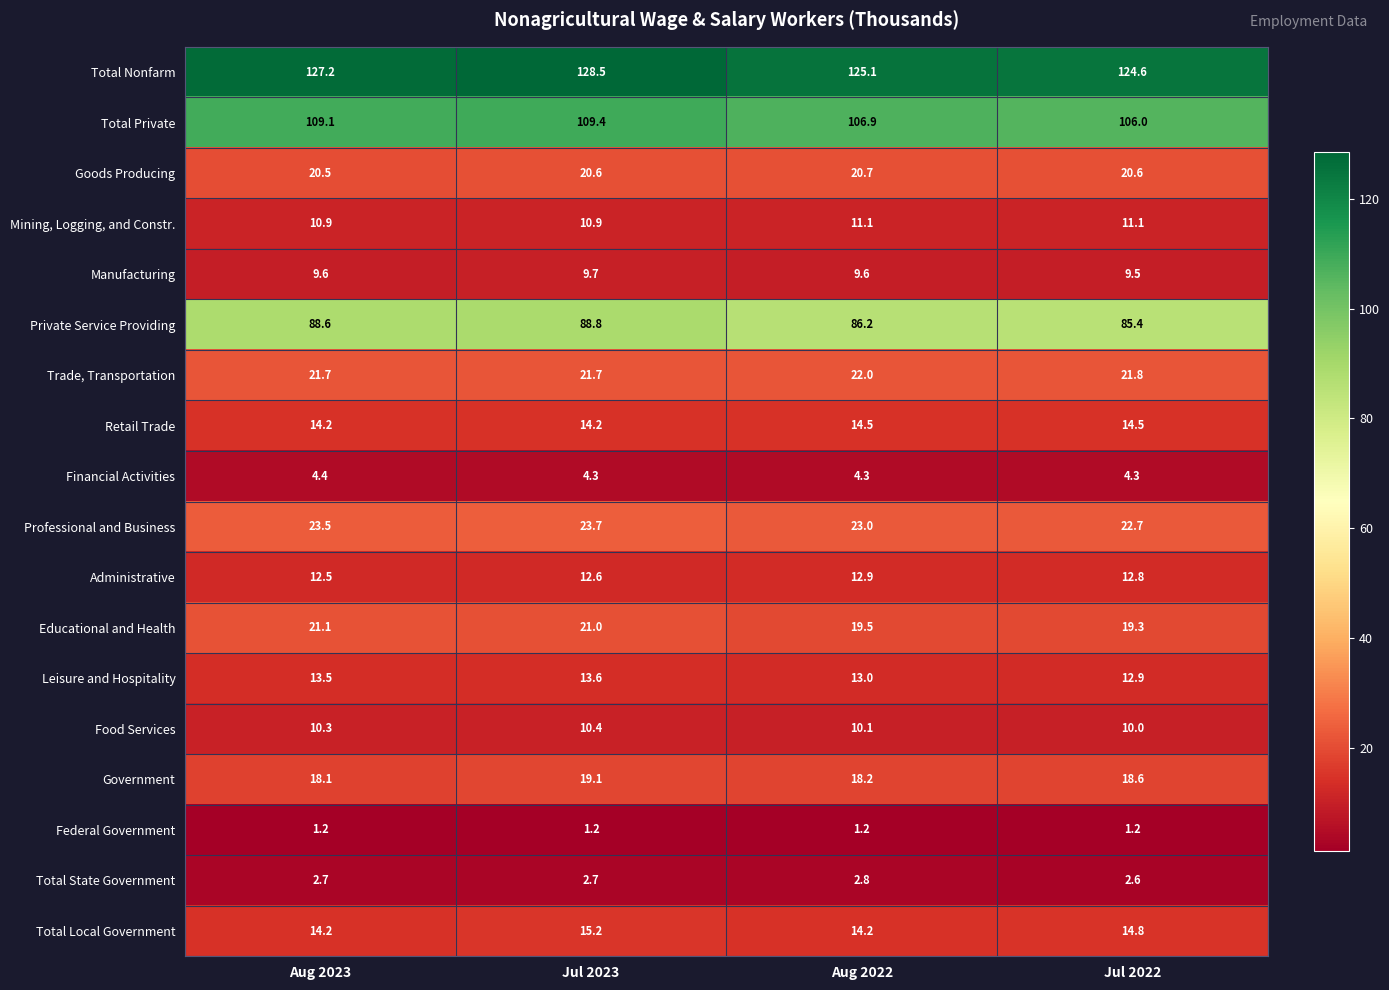

Rank the series at Jul 2022 from lowest to highest value.

Federal Government, Total State Government, Financial Activities, Manufacturing, Food Services, Mining, Logging, and Constr., Administrative, Leisure and Hospitality, Retail Trade, Total Local Government, Government, Educational and Health, Goods Producing, Trade, Transportation, Professional and Business, Private Service Providing, Total Private, Total Nonfarm